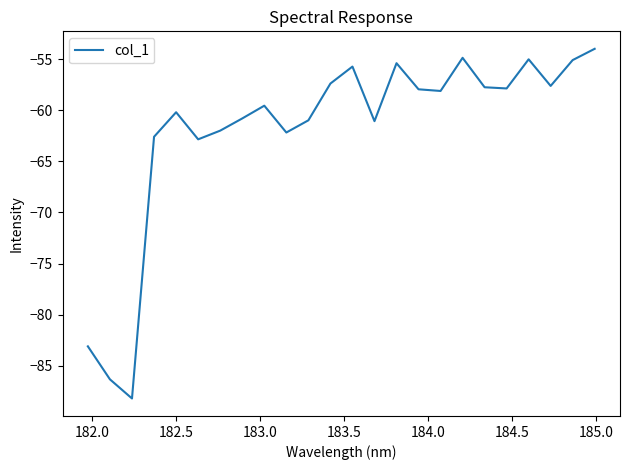

What is the difference between the maximum and minimum values?

34.2